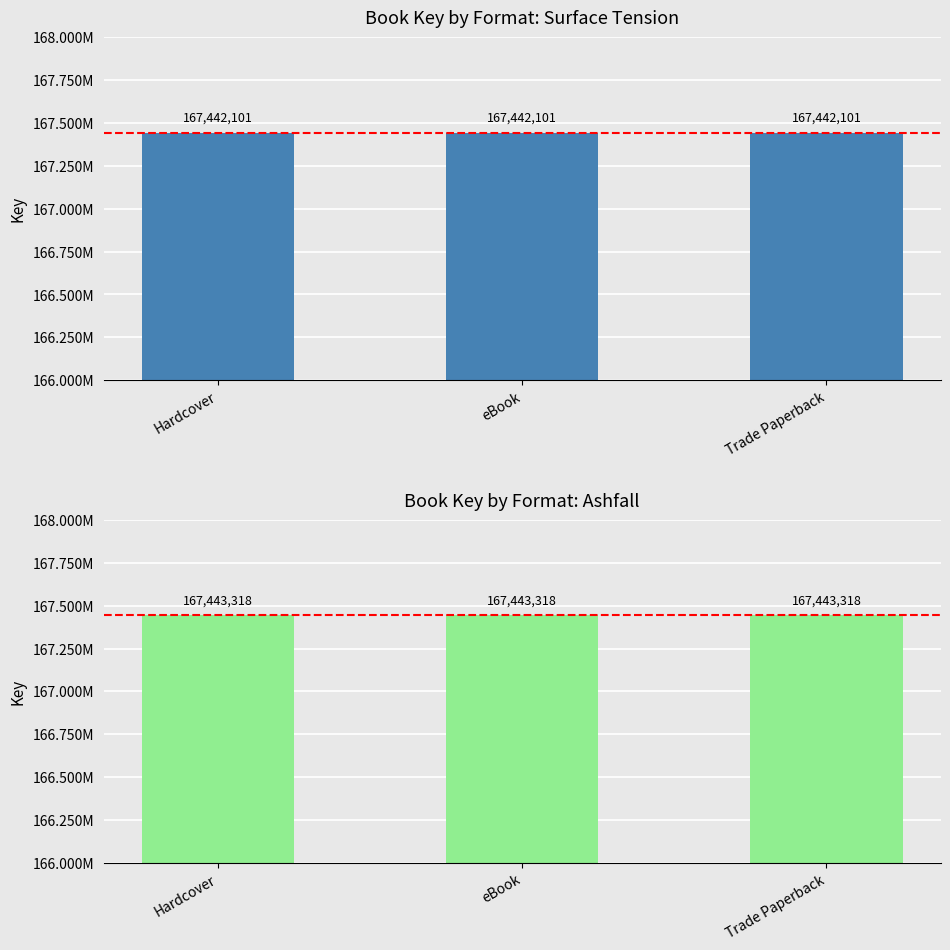

Are the bars grouped side by side (vs. stacked)?

Yes